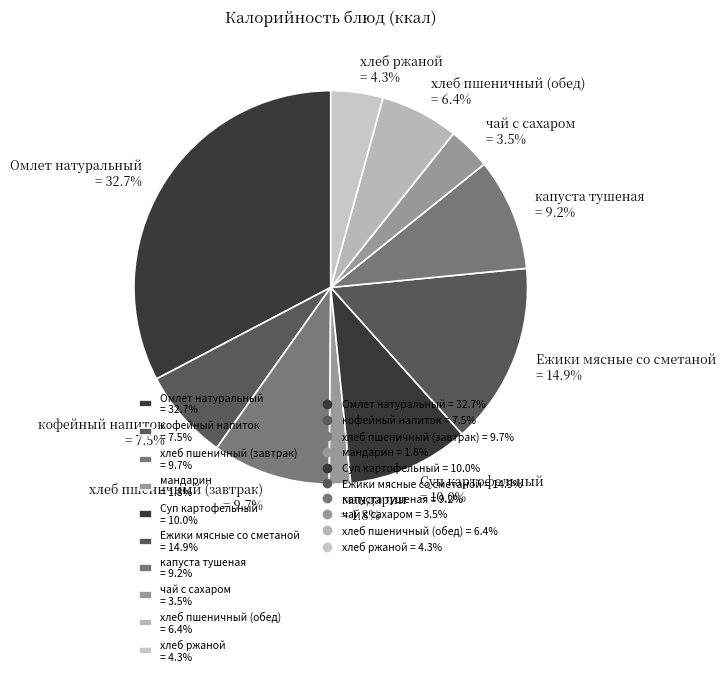

To the nearest percent, what is the combined percentage of хлеб пшеничный (обед) and чай с сахаром?

10%